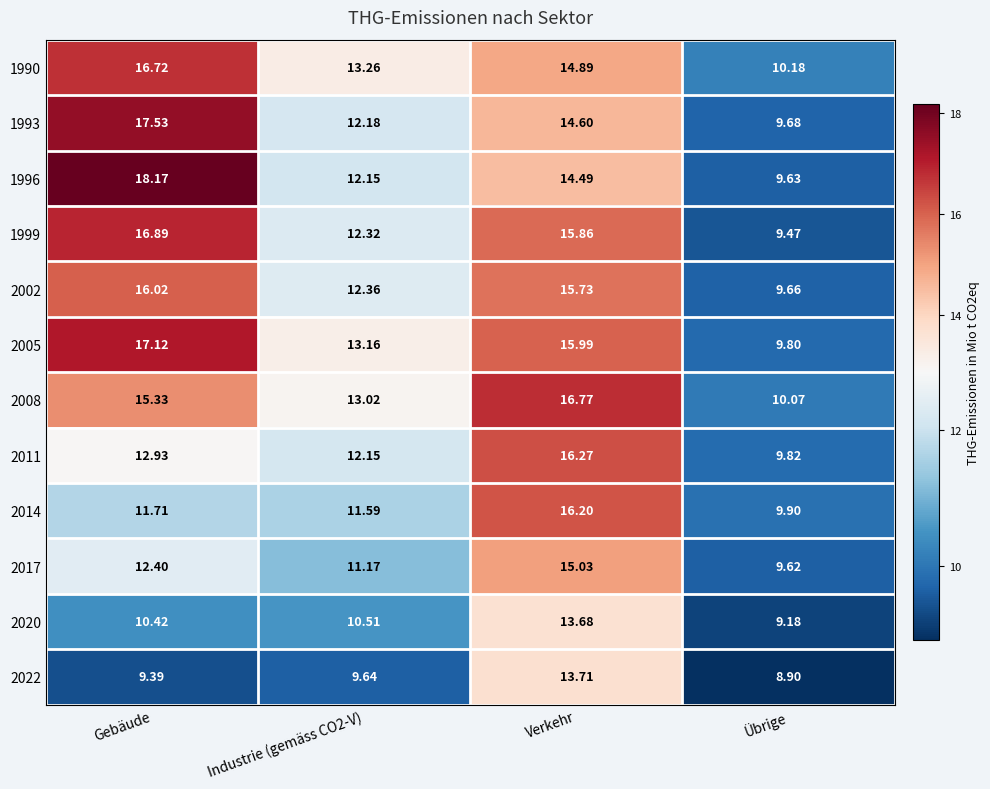

At which label does 2011 first exceed 12?

Gebäude